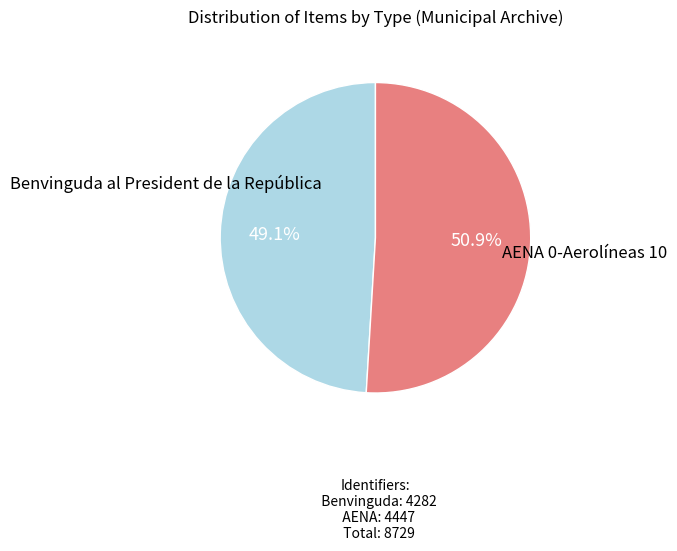

Is there a majority slice in this chart?

Yes